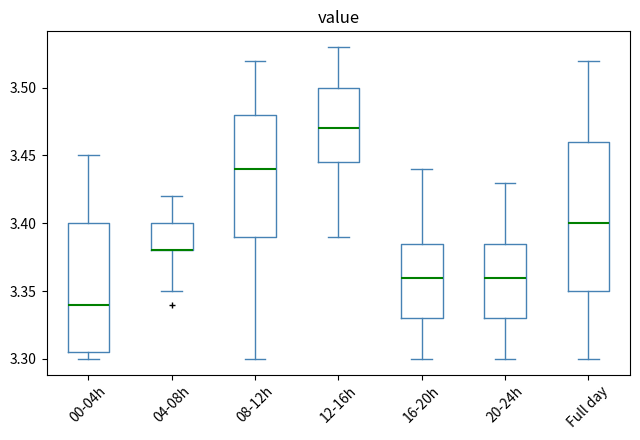

Reading left to right, read every box against the y-axis: the position of its median line, the range the box covers, and the ends of its whiskers. The values are not printed on the chart, so give them approximately, as read against the axis.

00-04h: median 3.340, box 3.305 to 3.400, whiskers 3.300 to 3.450
04-08h: median 3.380 (drawn on the box's lower edge), box 3.380 to 3.400, whiskers 3.350 to 3.420
08-12h: median 3.440, box 3.390 to 3.480, whiskers 3.300 to 3.520
12-16h: median 3.470, box 3.445 to 3.500, whiskers 3.390 to 3.530
16-20h: median 3.360, box 3.330 to 3.385, whiskers 3.300 to 3.440
20-24h: median 3.360, box 3.330 to 3.385, whiskers 3.300 to 3.430
Full day: median 3.400, box 3.350 to 3.460, whiskers 3.300 to 3.520